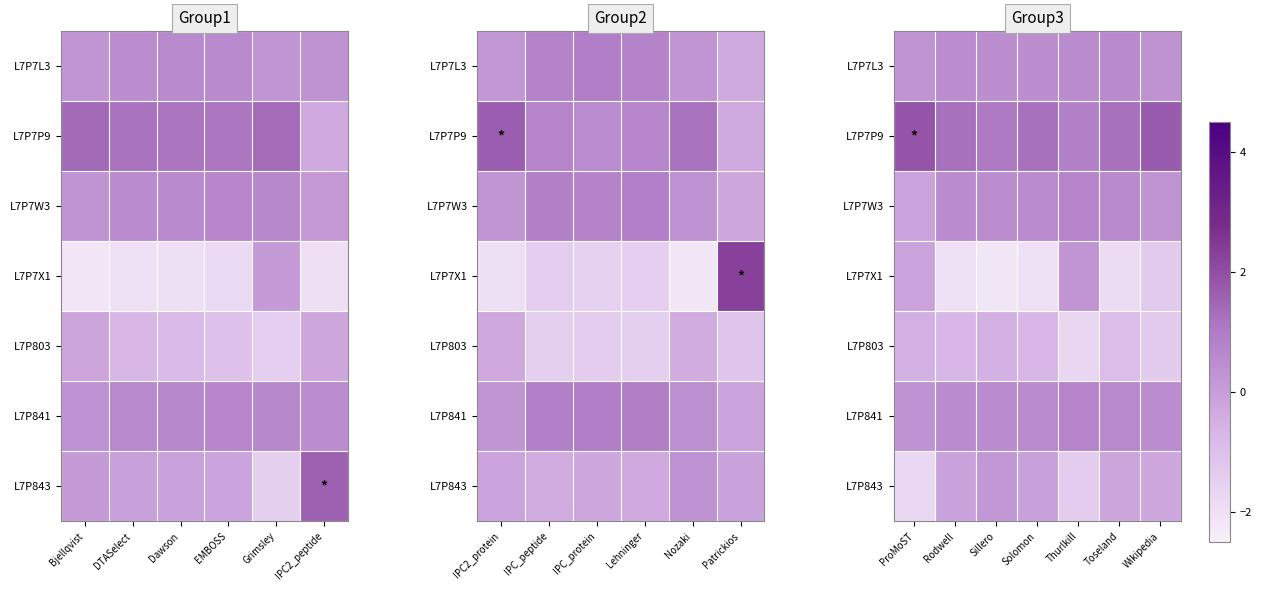

Which has a higher value, Thurlkill or Rodwell?

Thurlkill